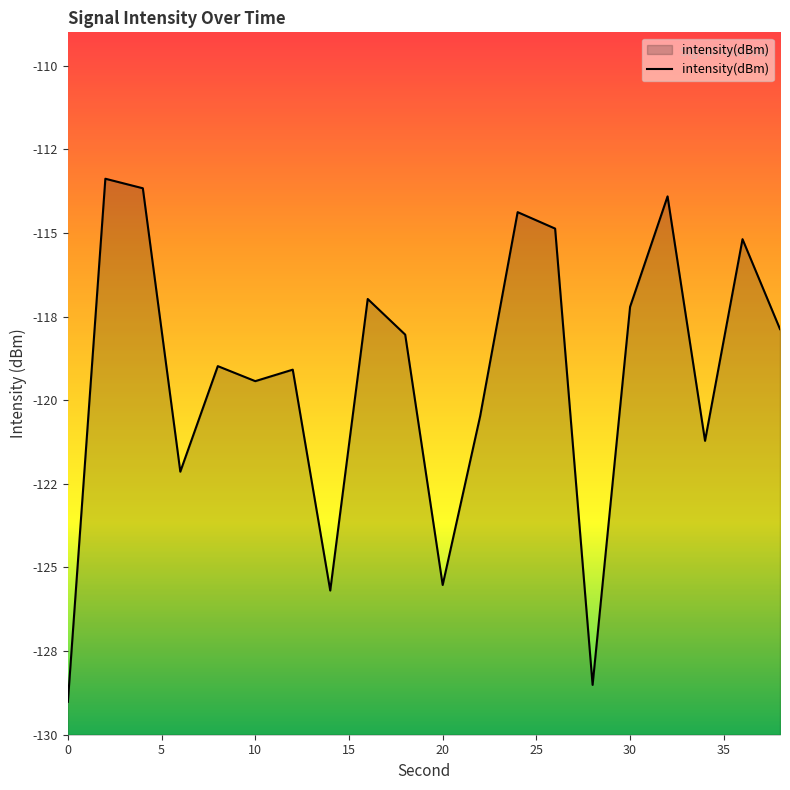

List the labels in order of value, smallest first.

0, 28, 14, 20, 6, 34, 22, 10, 12, 8, 18, 38, 30, 16, 36, 26, 24, 32, 4, 2